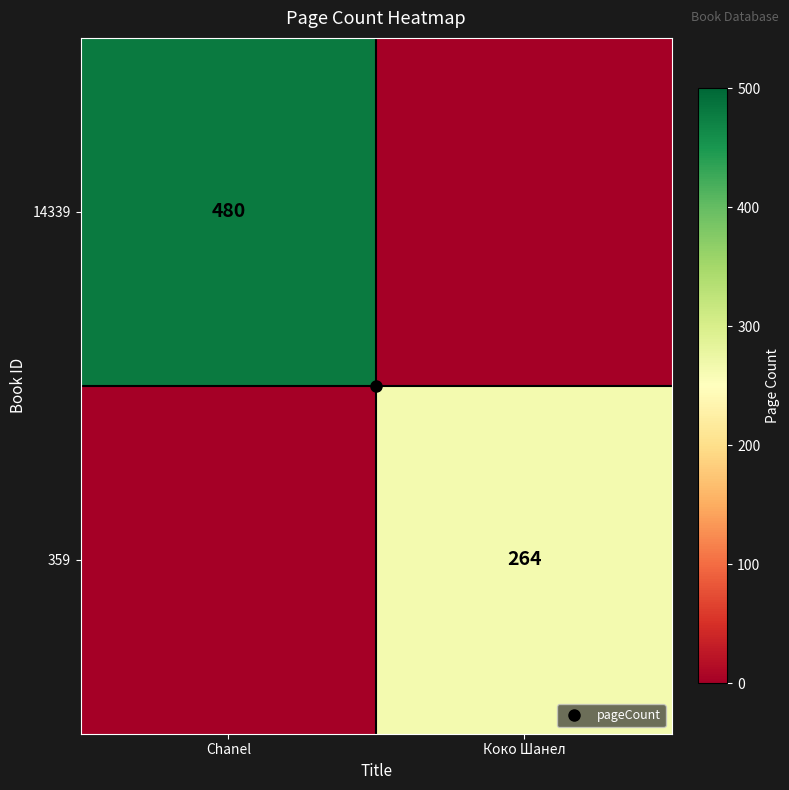

How many series are shown in this chart?

2